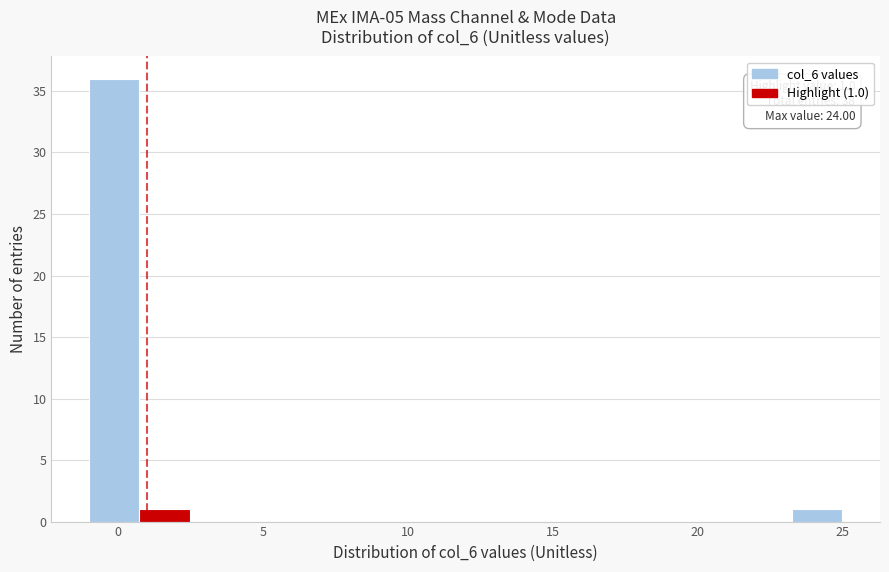

Read against the x-axis, roughly where is the centre of the tallest bar?

0.0